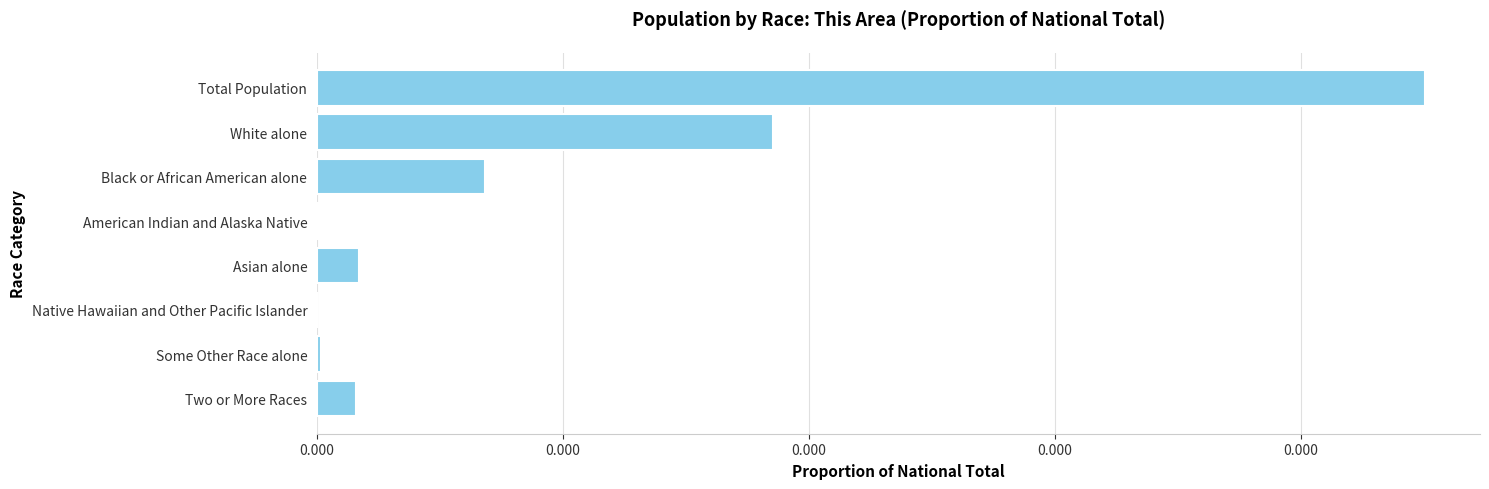

Are the bars horizontal?

Yes